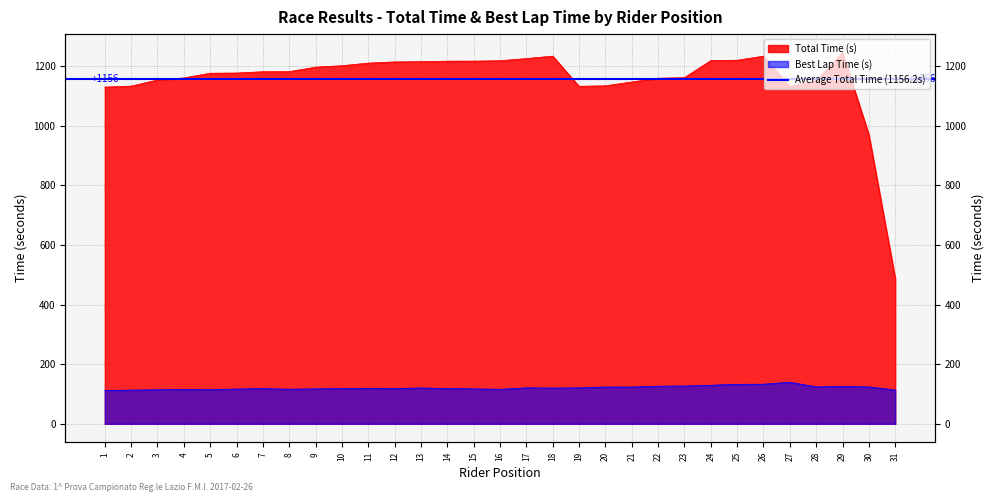

What is the sum of all Total Time (s) values?

35842.9